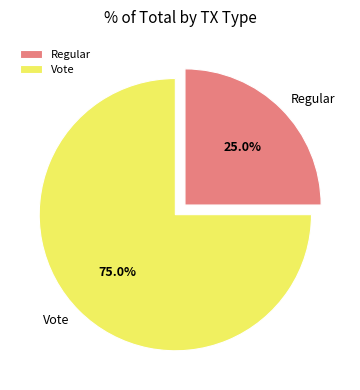

To the nearest percent, what is the difference between the largest and smallest slice percentages?

50%